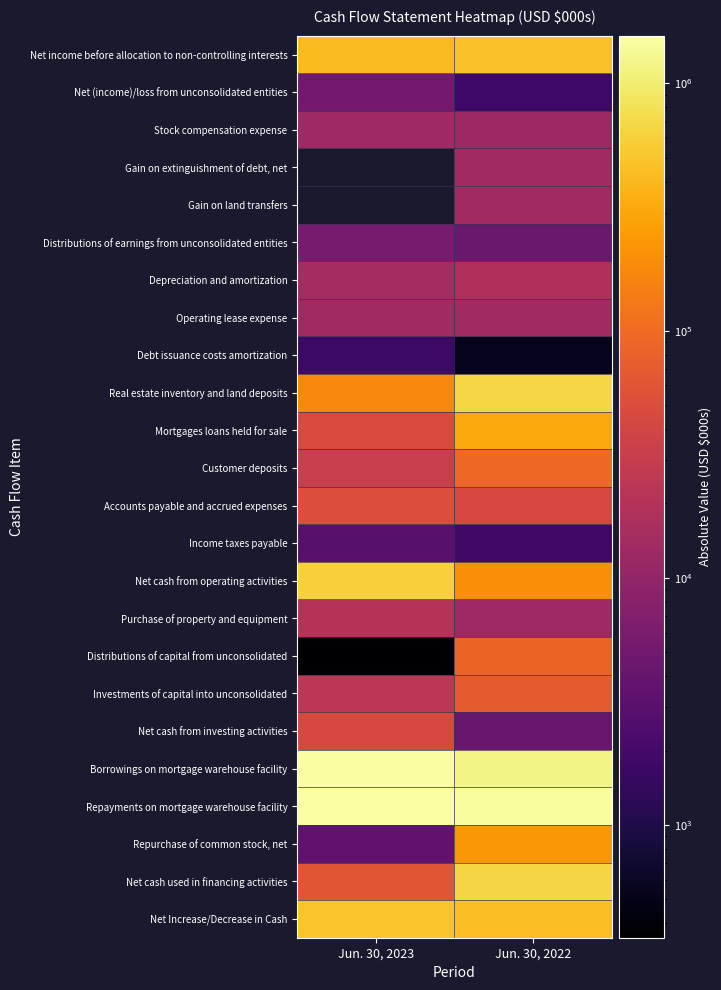

At how many categories does at least one series exceed 312867?

2